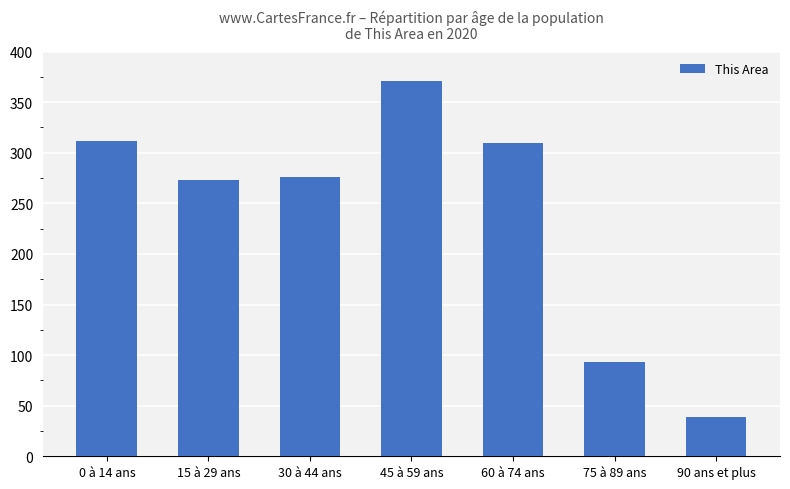

Is it true that the value at 30 à 44 ans is 276?

True